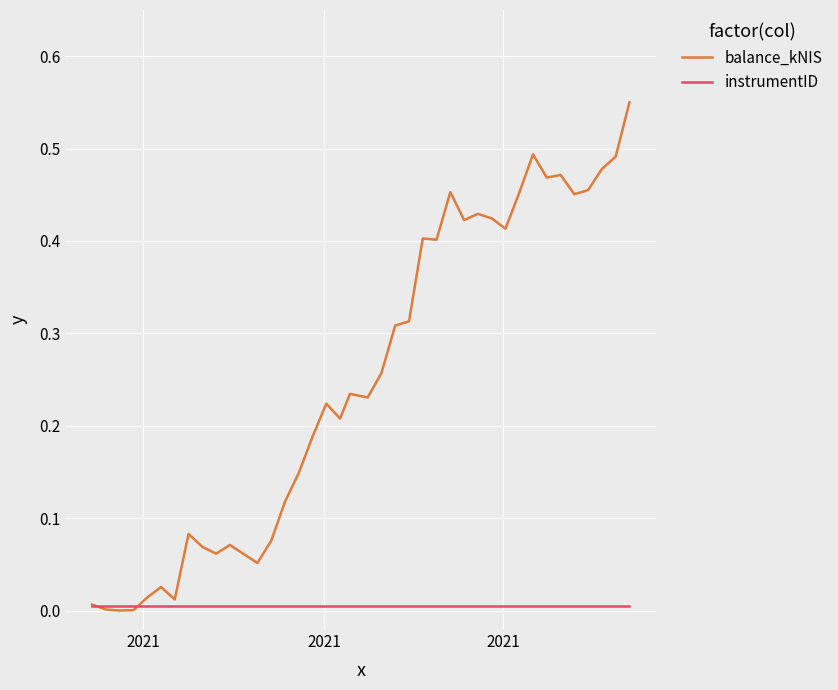

After their last crossing, which series has the higher values: instrumentID or balance_kNIS?

balance_kNIS